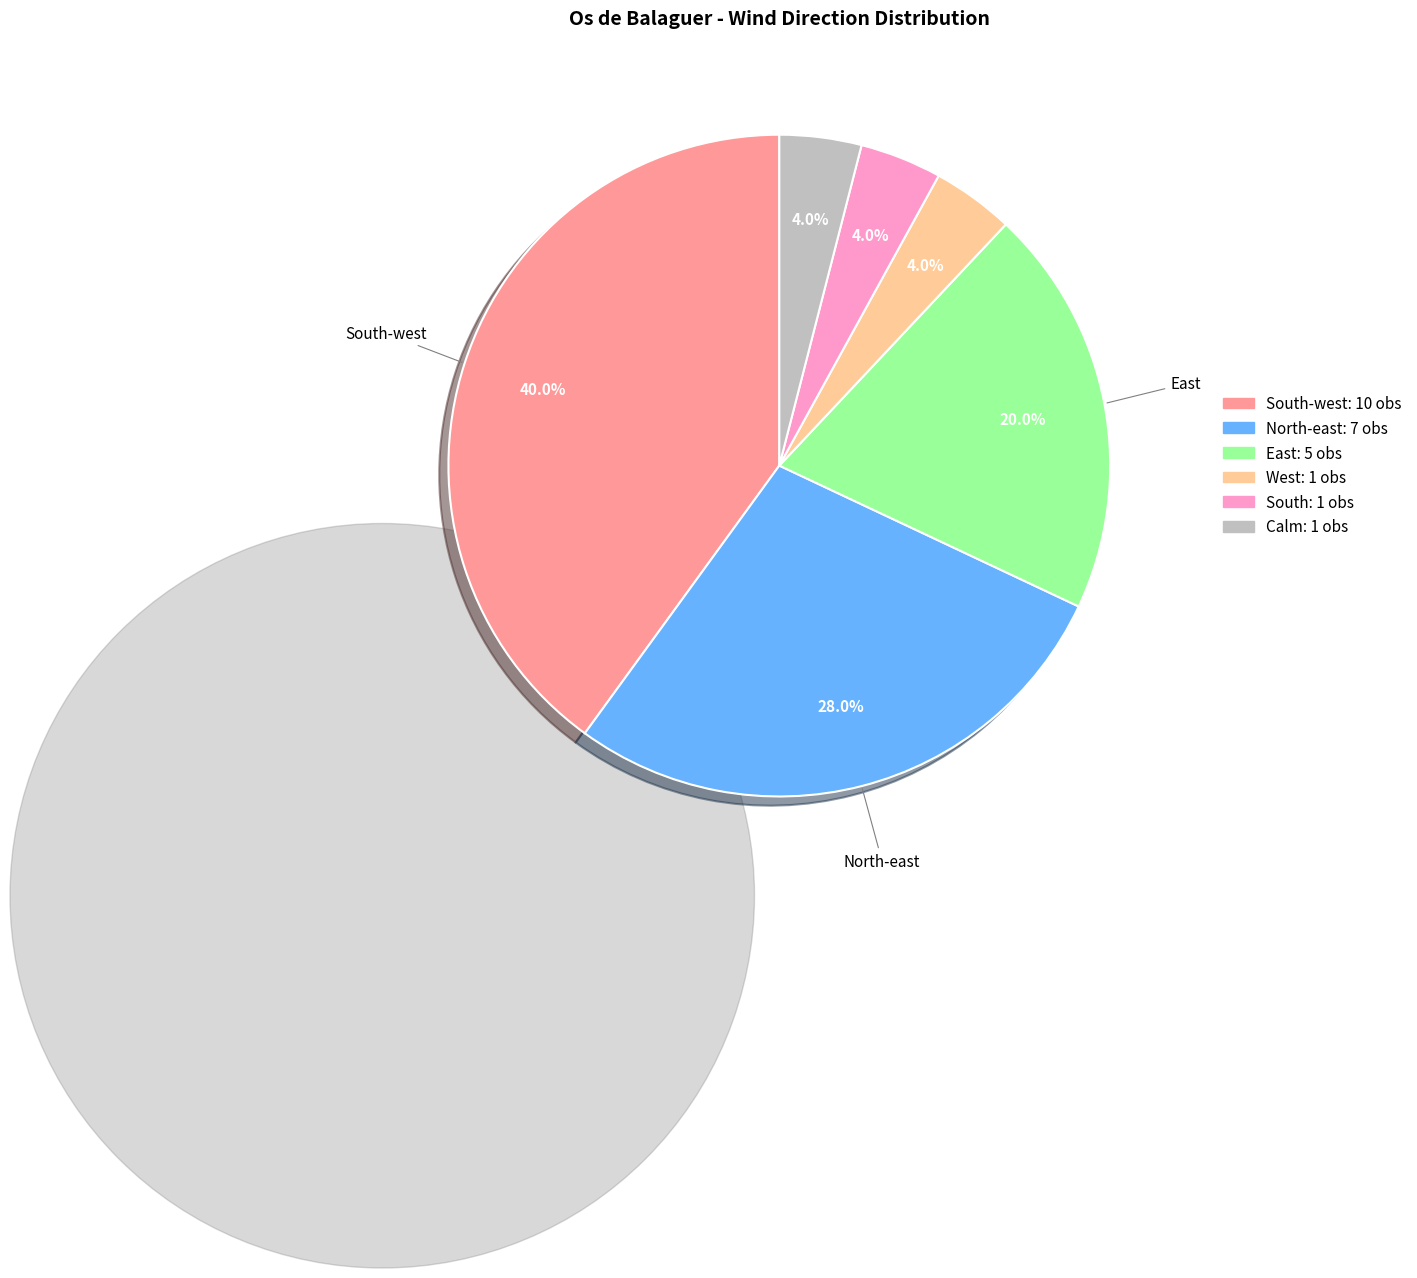

Does any single category account for the majority?

No